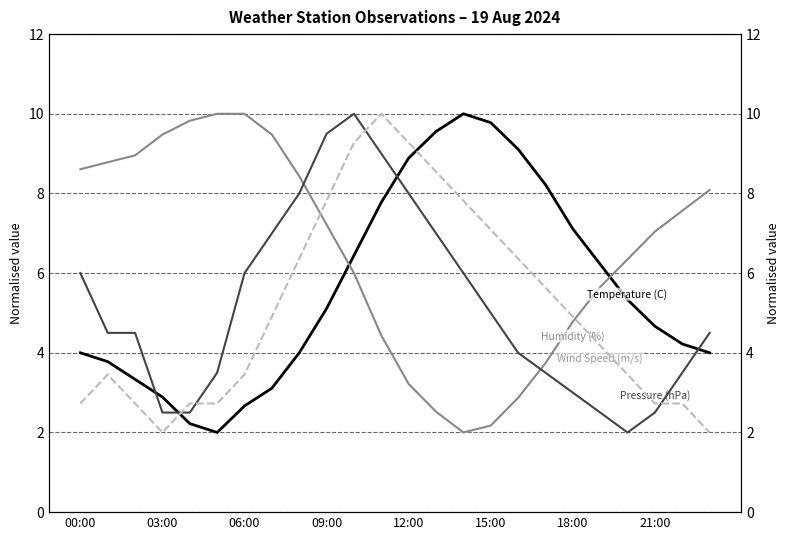

At which category is the sum across all series the highest?

10